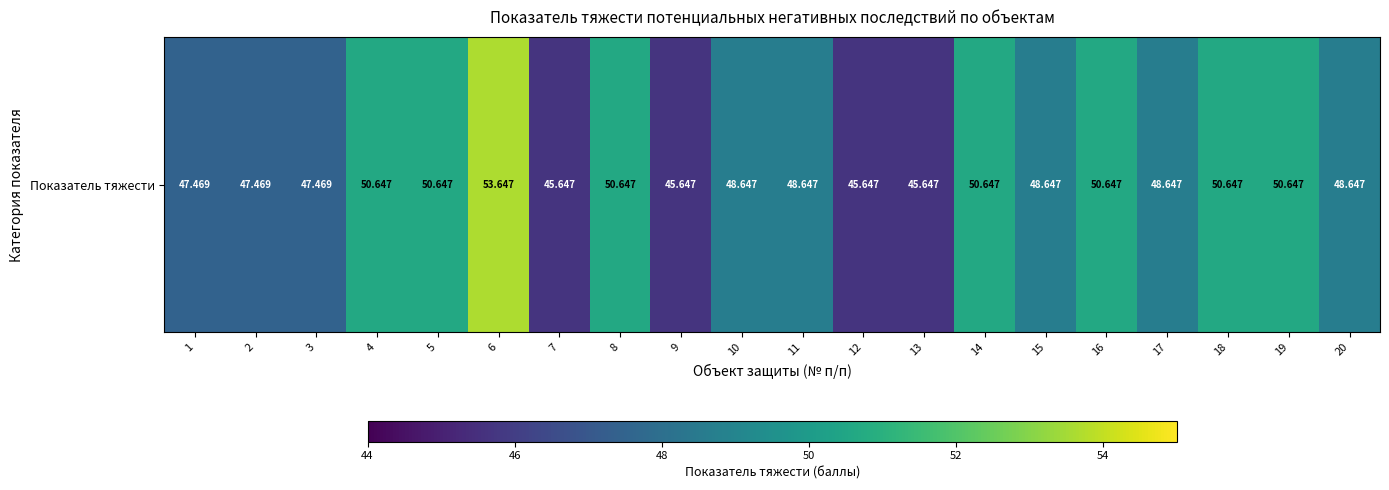

Which label corresponds to the smallest value in the chart?

7